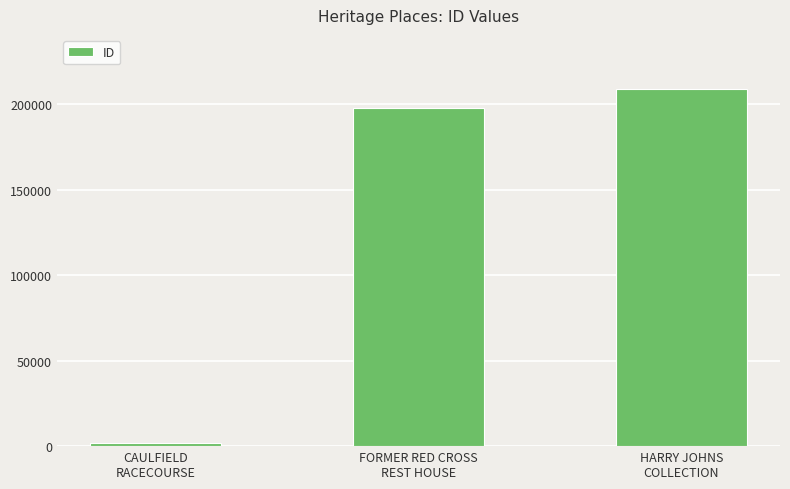

Approximately how many times larger is the value at HARRY JOHNS
COLLECTION compared to CAULFIELD
RACECOURSE?

131.8